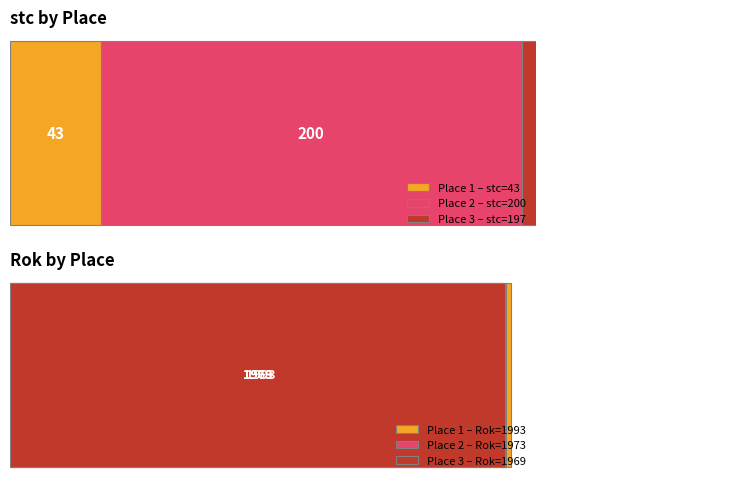

What is the difference between the stc values at 3 and 2?

3